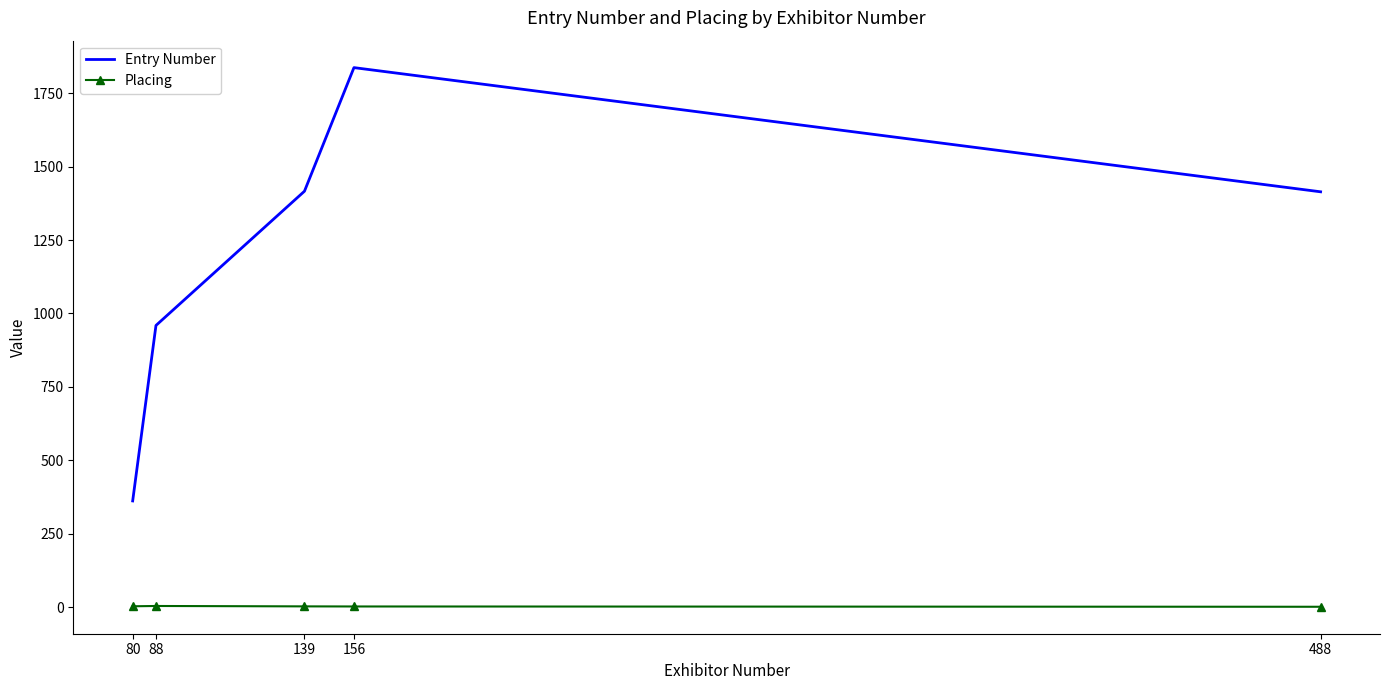

Which series changed the most between 139 and 156?

Entry Number